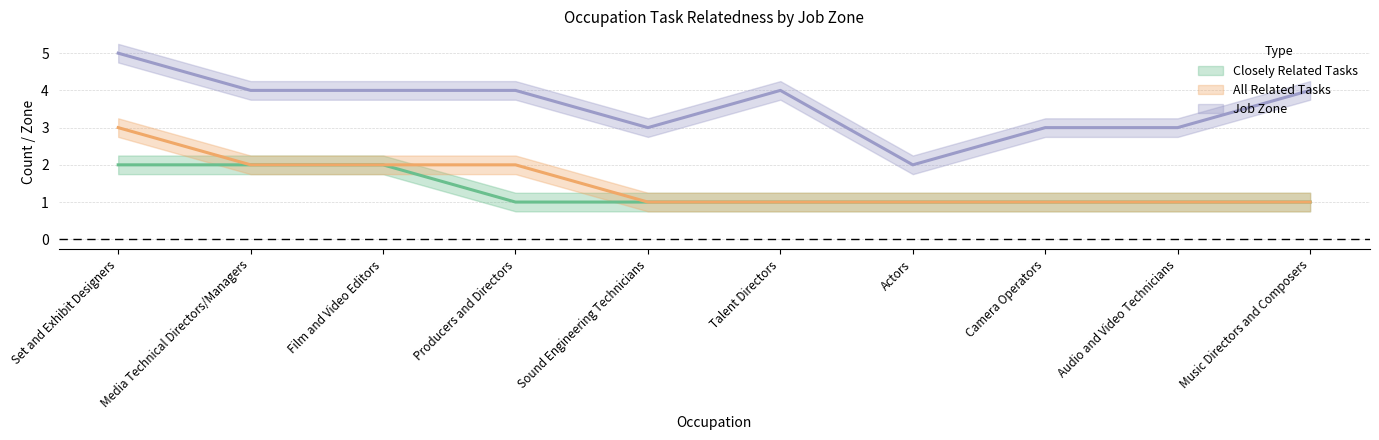

How many categories are shown in the chart?

10